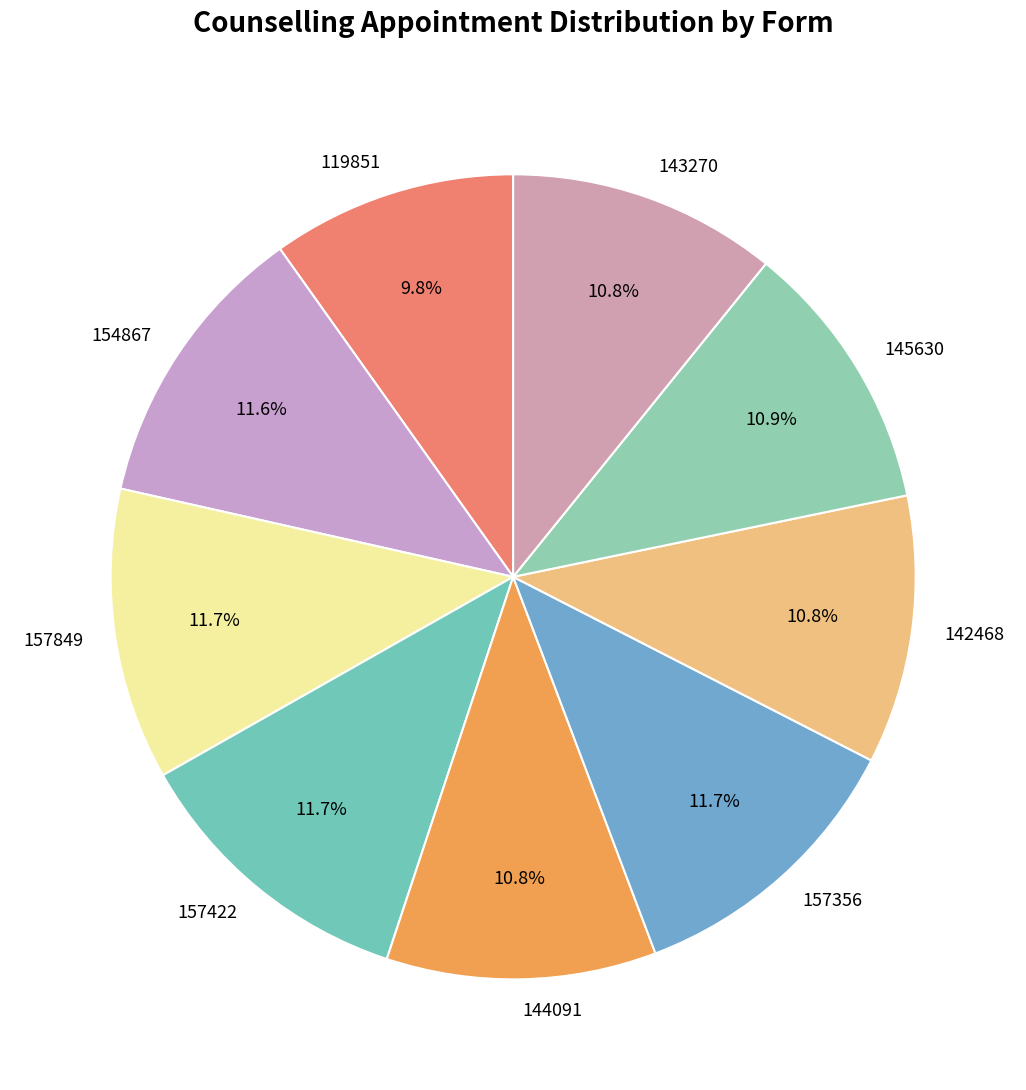

Is there any slice that represents more than half of the pie?

No